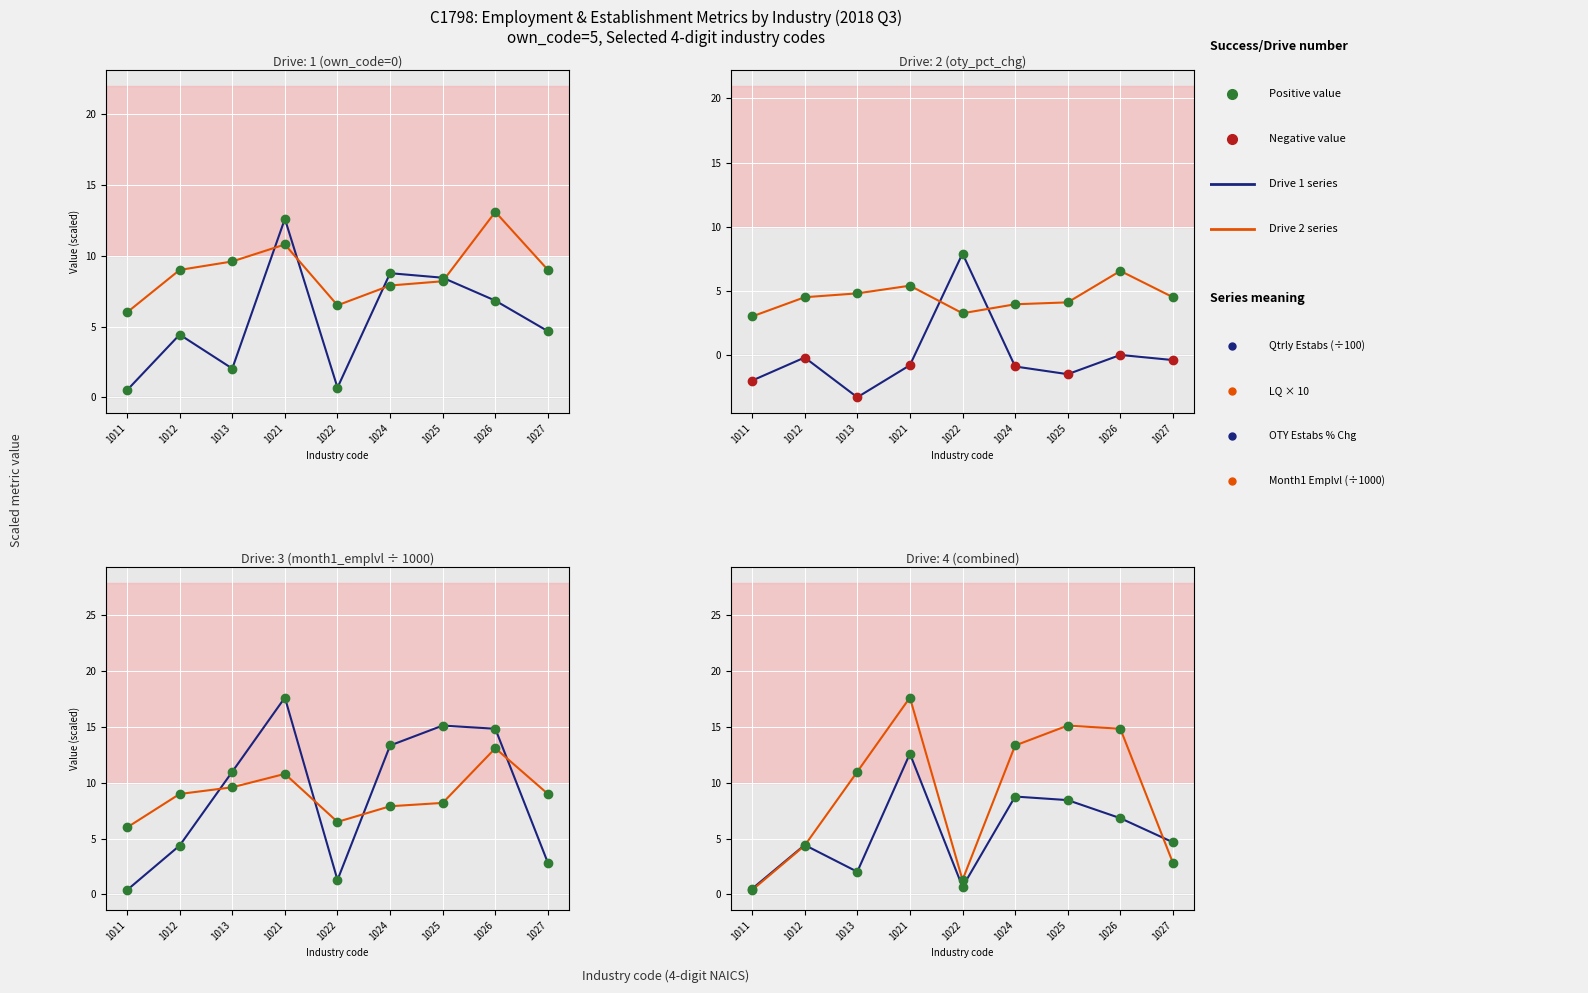

Reading left to right, what are all the values shown in this chart?

Qtrly Estabs (÷100): 1011=0.5	1012=4.4	1013=2.0	1021=12.6	1022=0.7	1024=8.8	1025=8.4	1026=6.8	1027=4.7
LQ × 10: 1011=6.0	1012=9.0	1013=9.6	1021=10.8	1022=6.5	1024=7.9	1025=8.2	1026=13.1	1027=9.0
OTY Estabs % Chg: 1011=-2.0	1012=-0.2	1013=-3.3	1021=-0.8	1022=7.9	1024=-0.9	1025=-1.5	1026=0.0	1027=-0.4
LQ × 5: 1011=3.0	1012=4.5	1013=4.8	1021=5.4	1022=3.2	1024=4.0	1025=4.1	1026=6.6	1027=4.5
Month1 Emplvl (÷1000): 1011=0.4	1012=4.4	1013=11.0	1021=17.6	1022=1.3	1024=13.3	1025=15.1	1026=14.8	1027=2.8